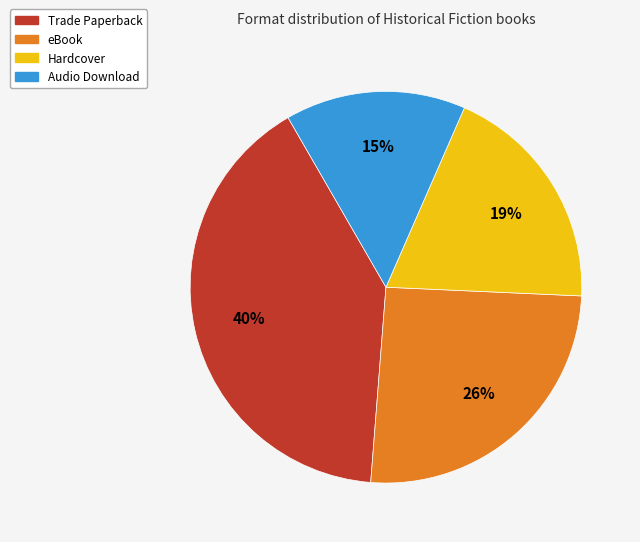

Which has a higher value, Audio Download or Hardcover?

Hardcover